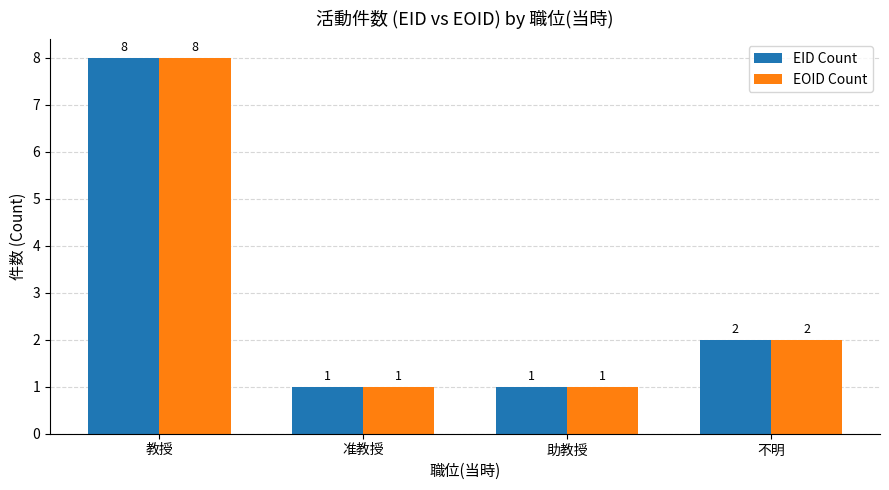

What are all the series names shown in the legend?

EID Count, EOID Count